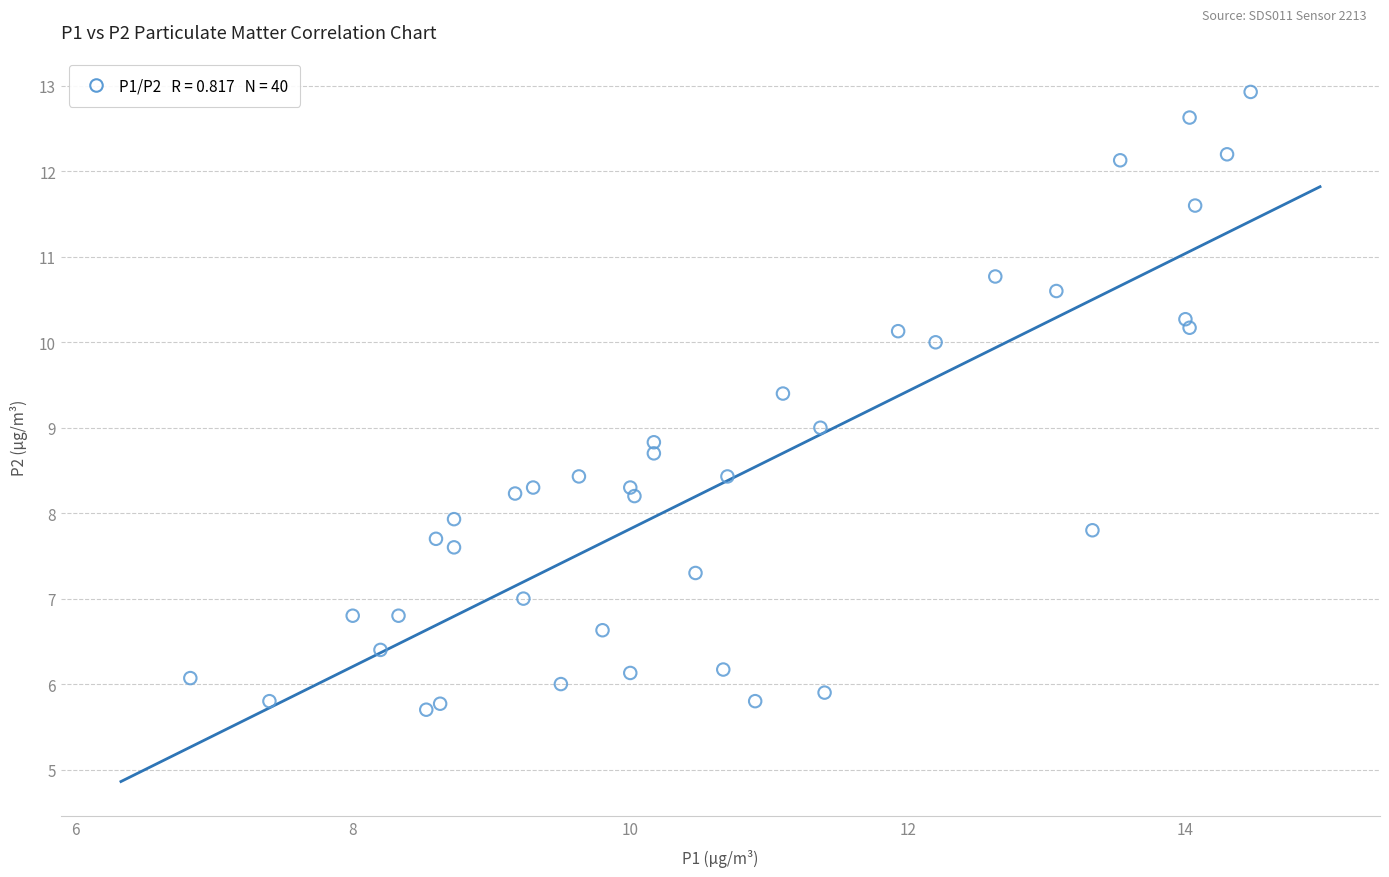

What is the range of X values (max minus min)?

7.6